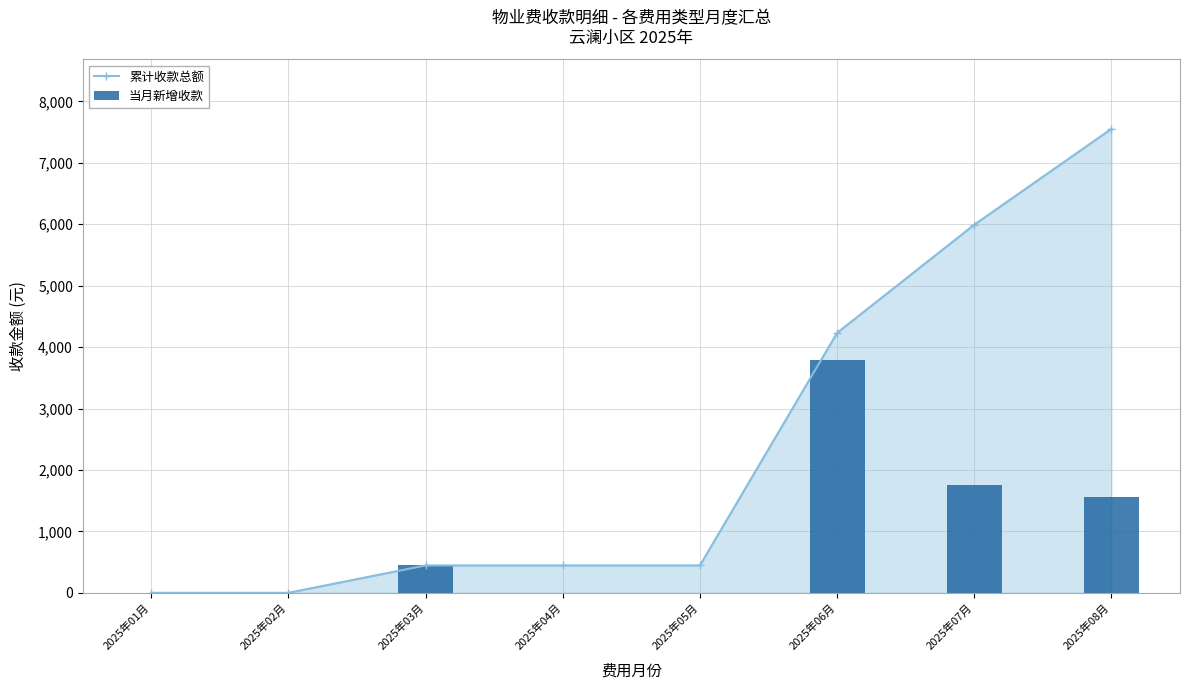

Reading left to right, transcribe all the data shown in this chart.

累计收款总额: 2025年01月=0.0	2025年02月=0.0	2025年03月=445.6	2025年04月=445.6	2025年05月=445.6	2025年06月=4231.5	2025年07月=5992.0	2025年08月=7552.5
当月新增收款: 2025年01月=0.0	2025年02月=0.0	2025年03月=445.6	2025年04月=0.0	2025年05月=0.0	2025年06月=3785.9	2025年07月=1760.5	2025年08月=1560.5